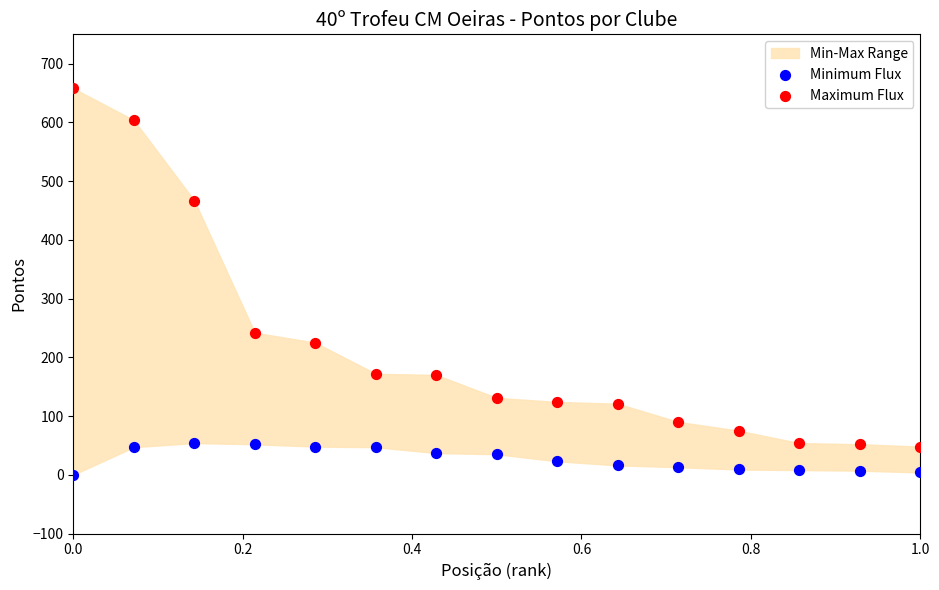

Which series contains the highest Y value?

Maximum Flux